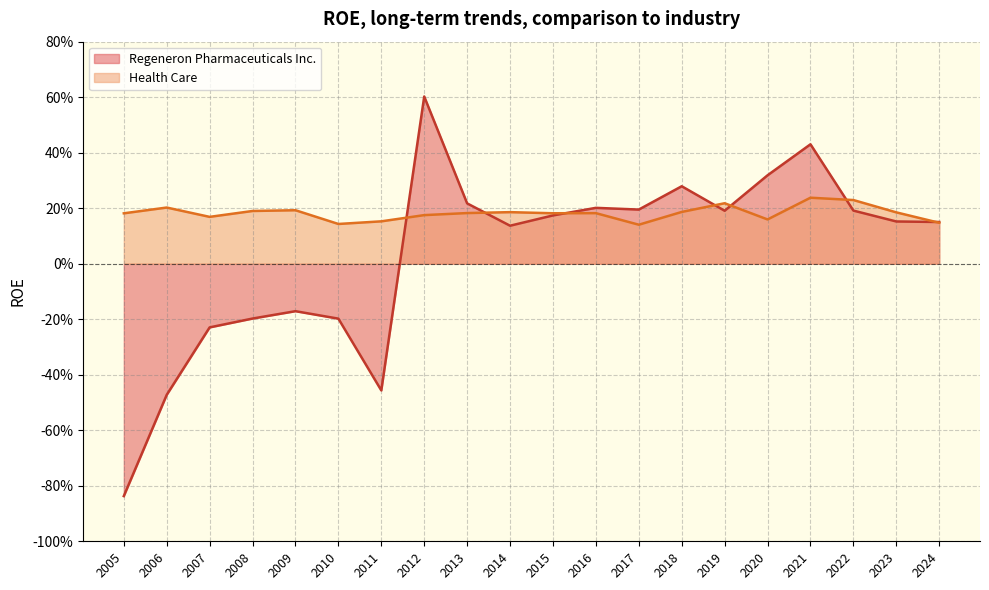

Which category has the lowest value in the Health Care series?

2017